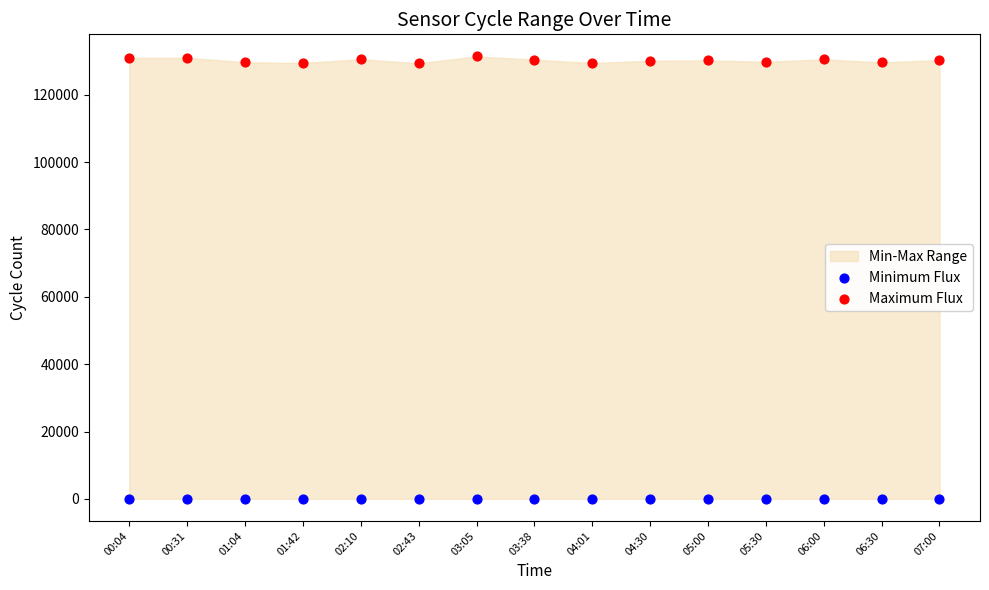

Which series reaches the maximum Y coordinate?

Maximum Flux